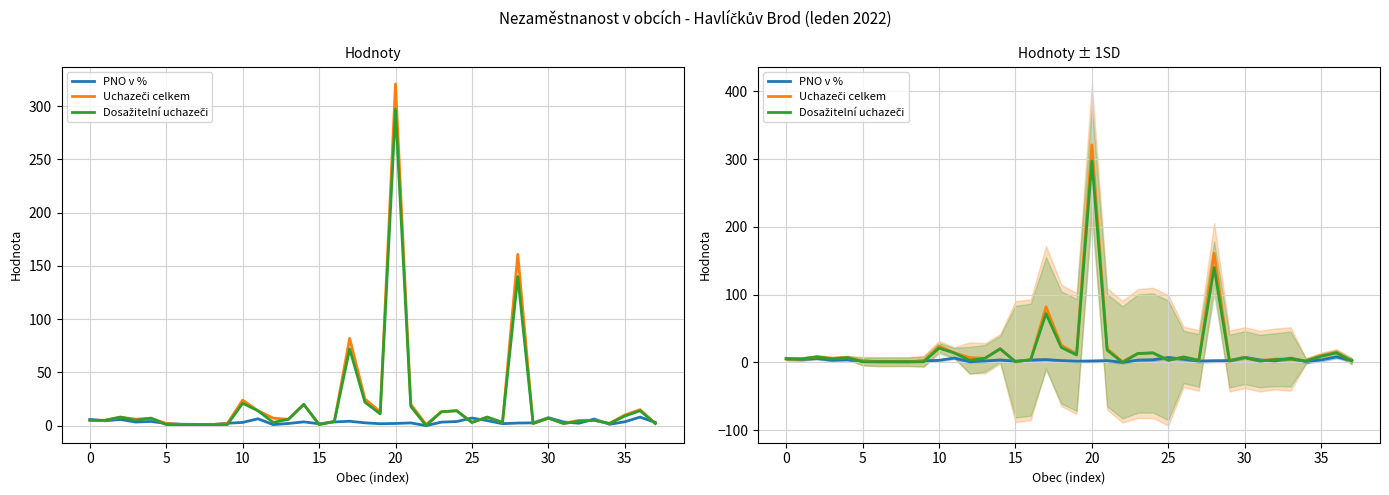

What is the maximum value for PNO v %?

8.0